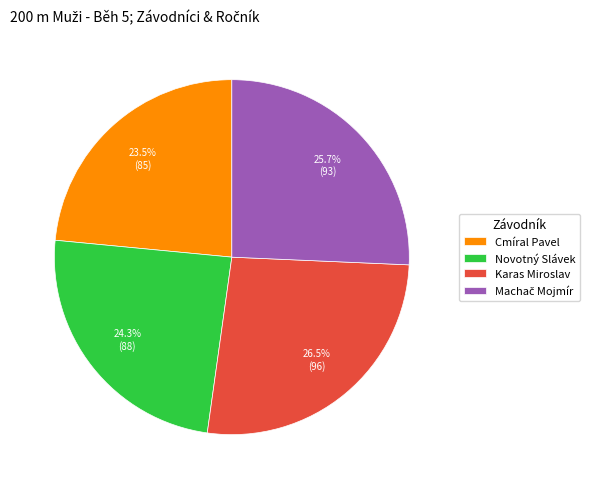

How many segments does this pie chart have?

4